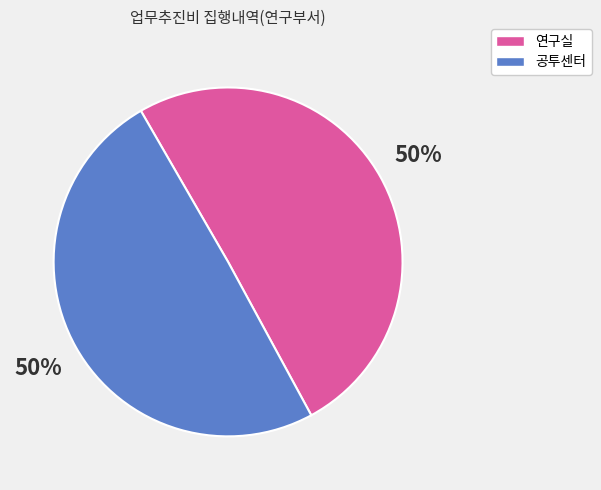

How many slices are in this pie chart?

2